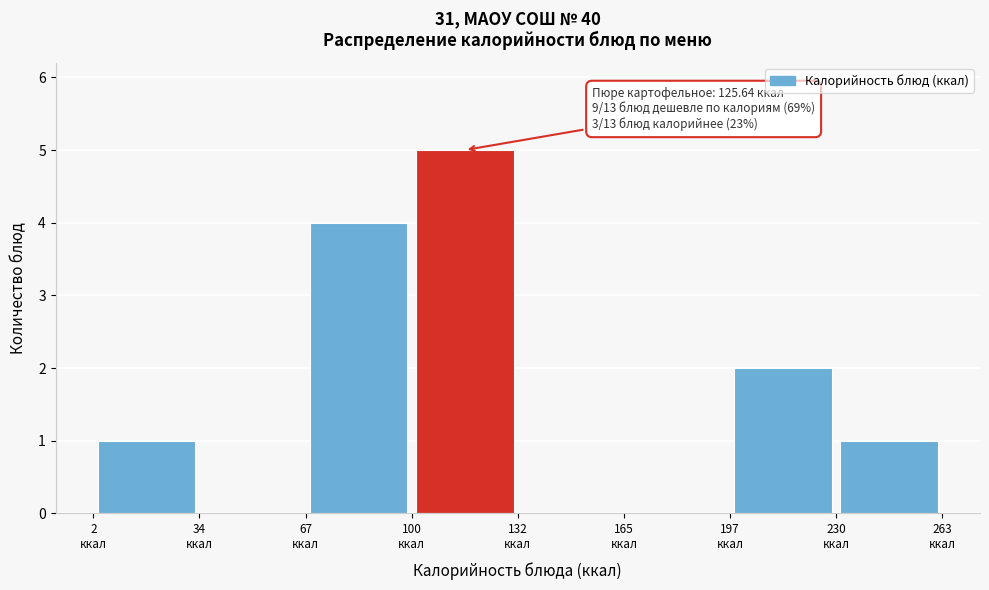

Over which range of the x-axis is the bar tallest?

100 to 130